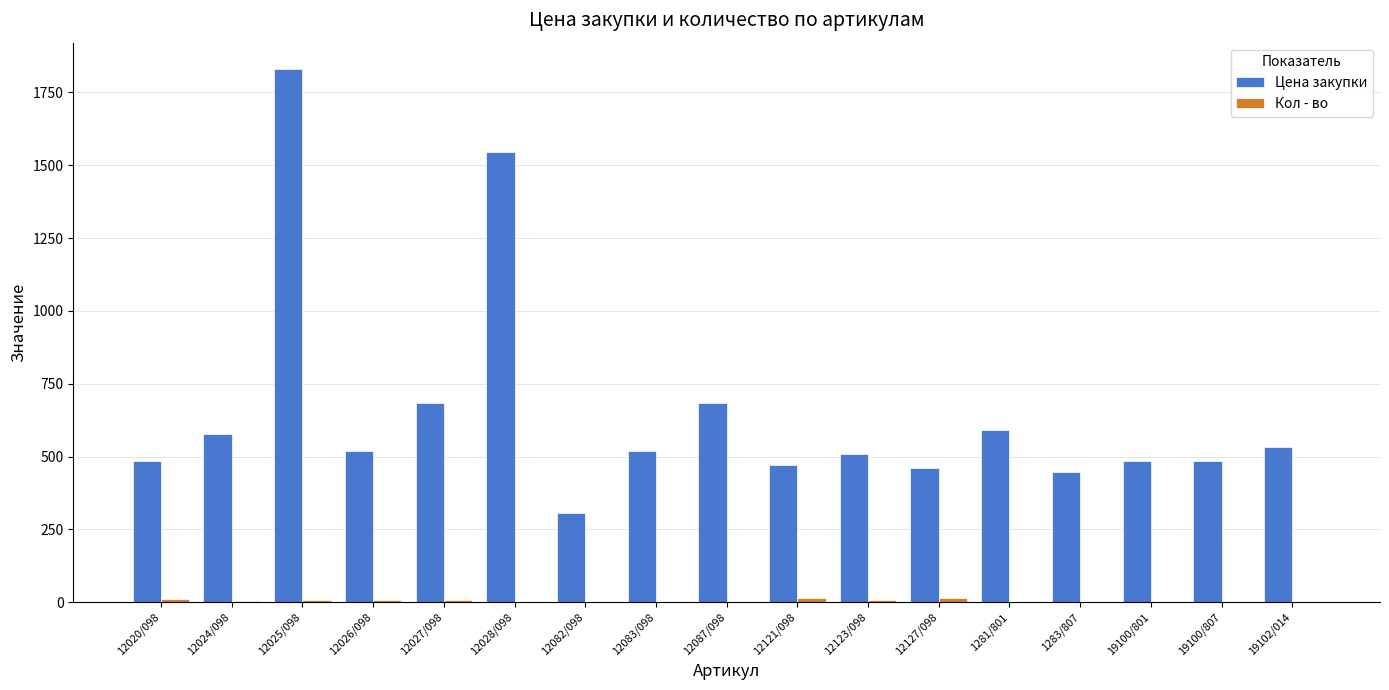

Is it true that Цена закупки equals 448.4 at 1283/807?

True